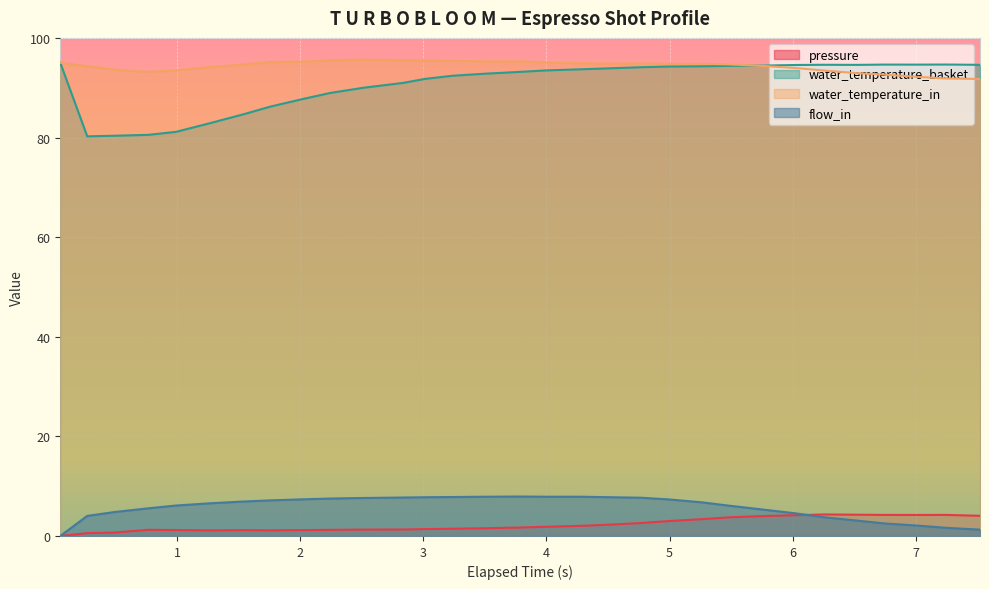

At which label does water_temperature_basket reach its peak?

0.05